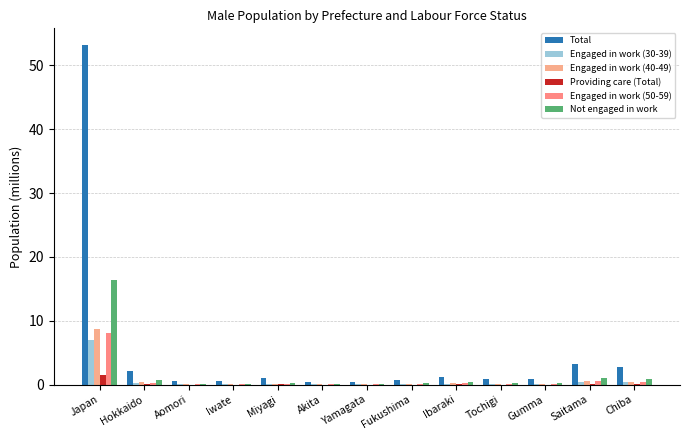

Does the chart contain stacked bars?

No